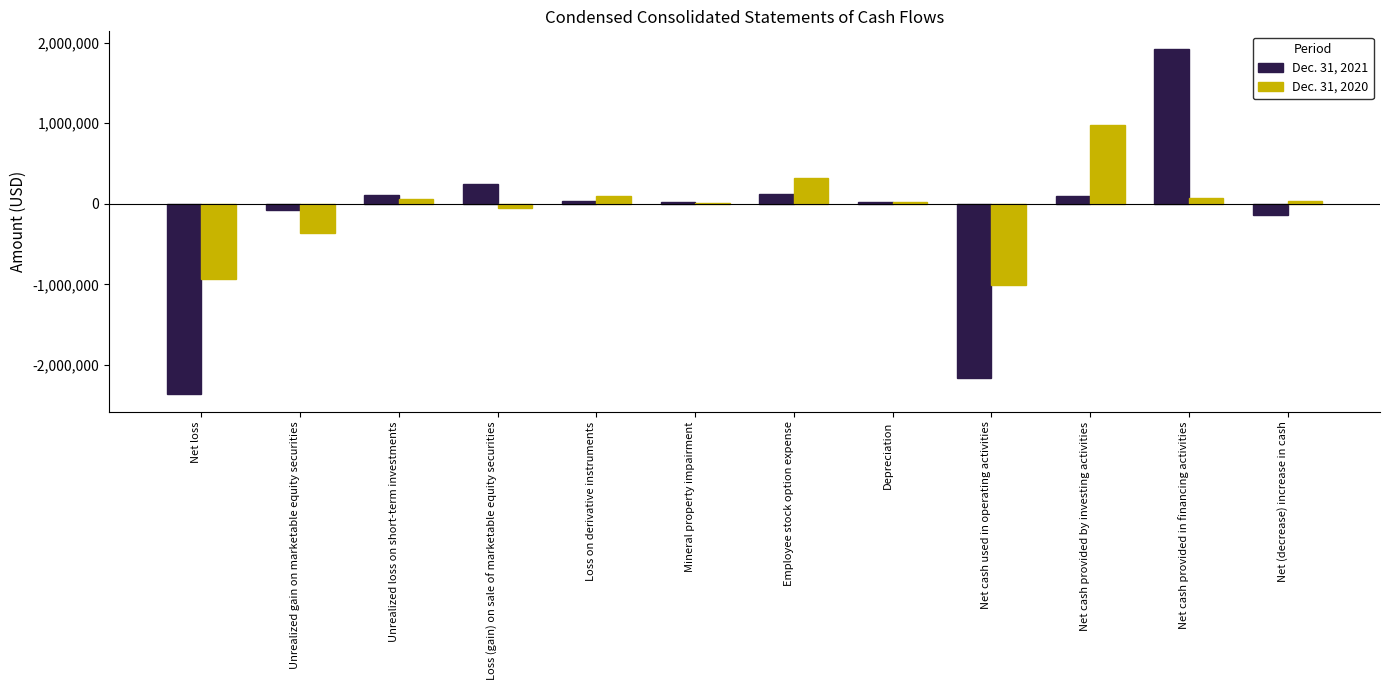

Which series has the widest spread of values?

Dec. 31, 2021